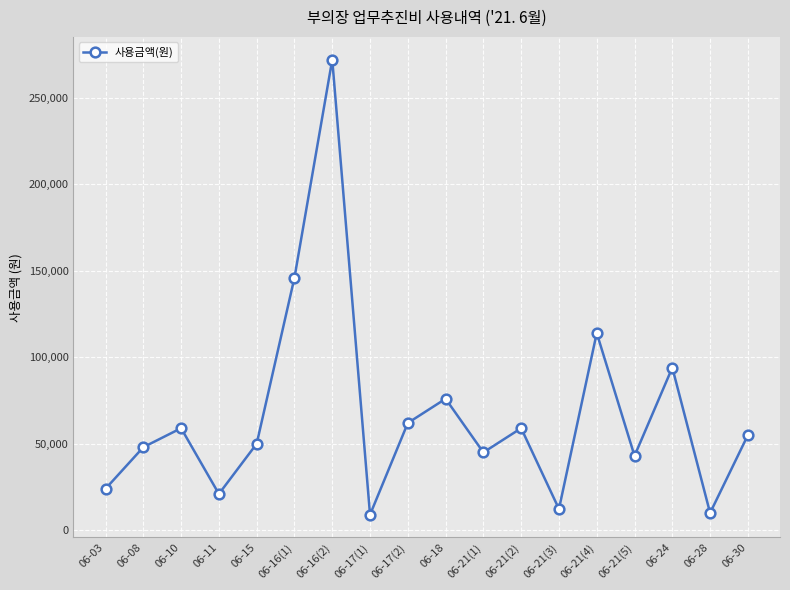

Does the chart have visible grid lines?

Yes